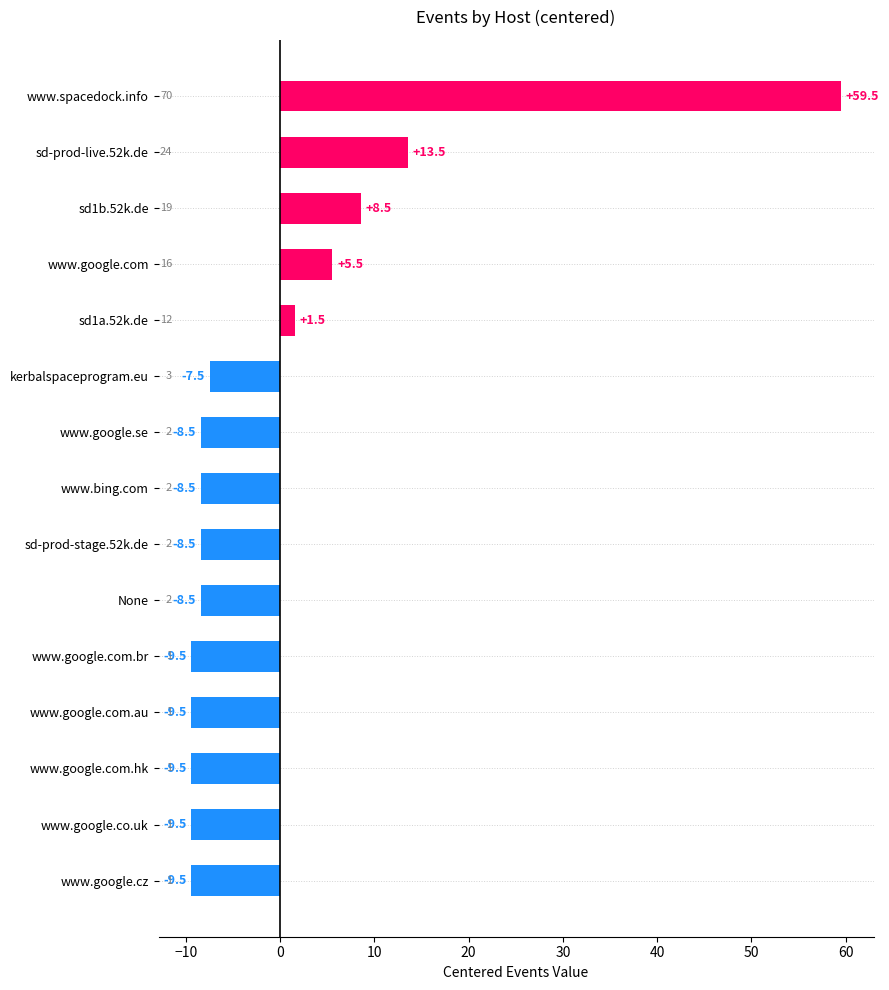

What is the difference between the maximum and minimum values?

69.0